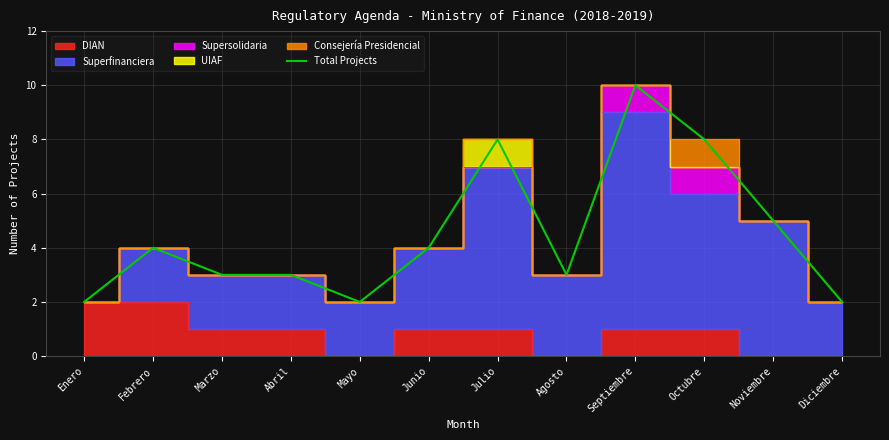

What is the maximum value shown in the chart?

10